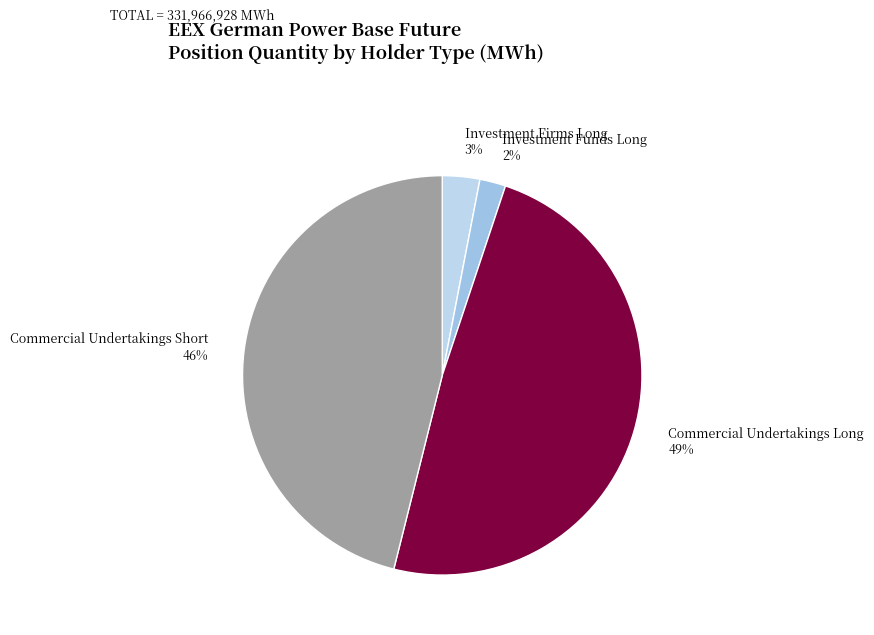

Is there any slice that represents more than half of the pie?

No